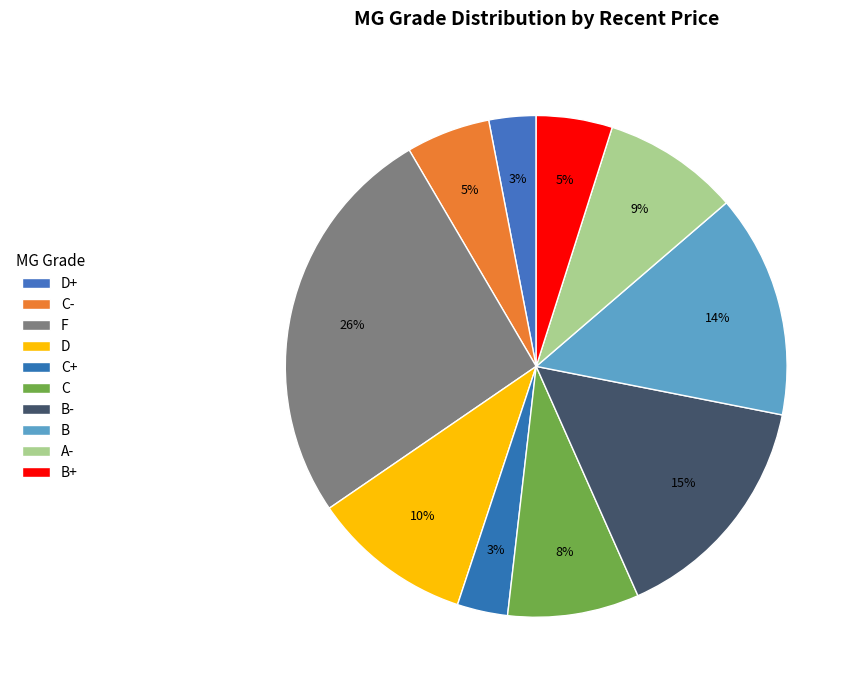

Rank the categories by value from highest to lowest.

F, B-, B, D, A-, C, C-, B+, C+, D+